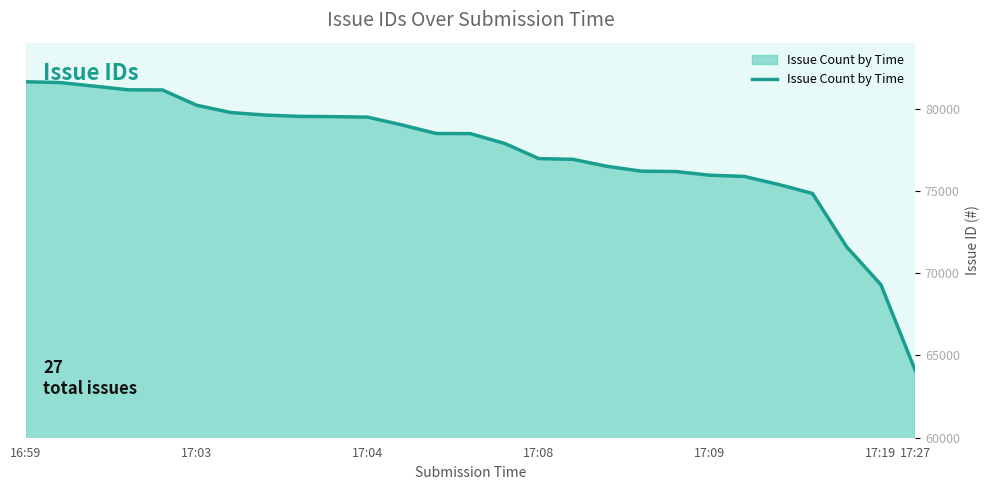

What is the smallest value displayed?

64096